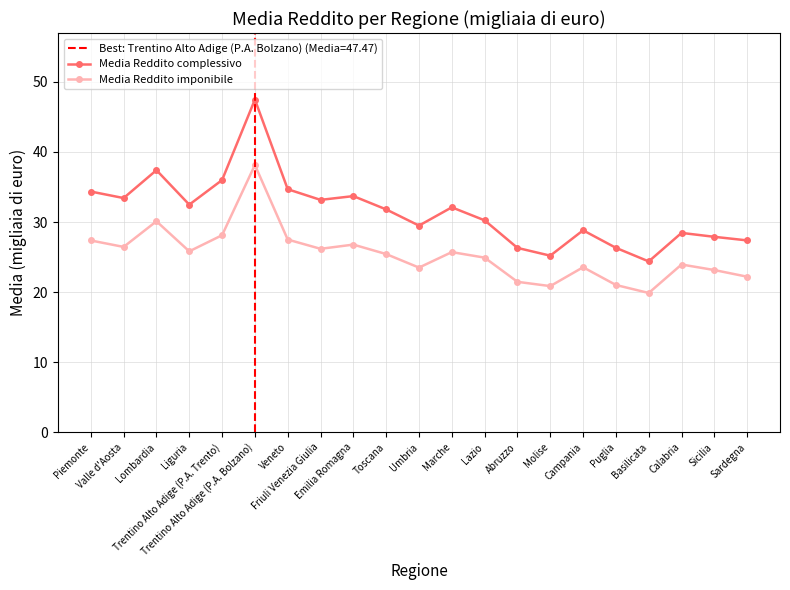

In Media Reddito complessivo, how many points are lower than both neighbors (excluding endpoints)?

6